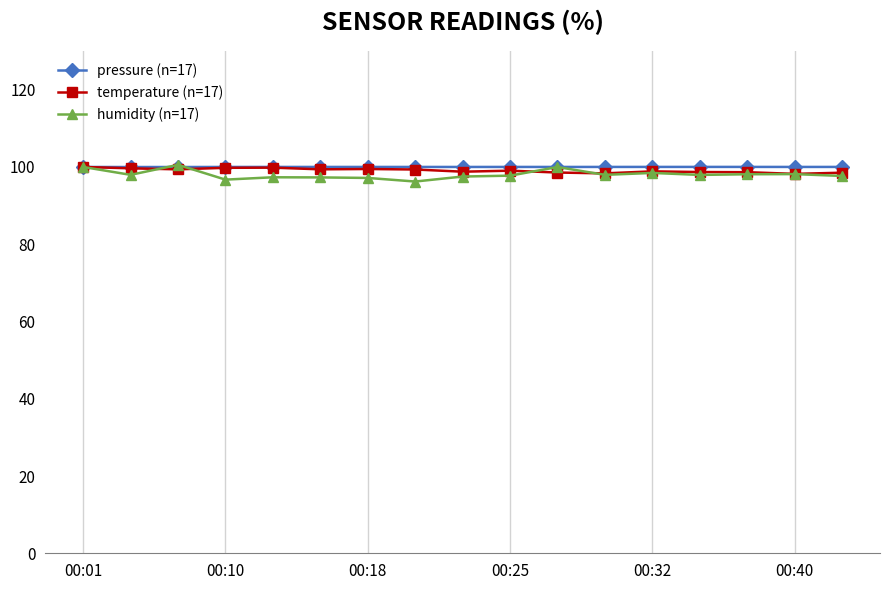

What is the maximum value shown in the chart?

100.6